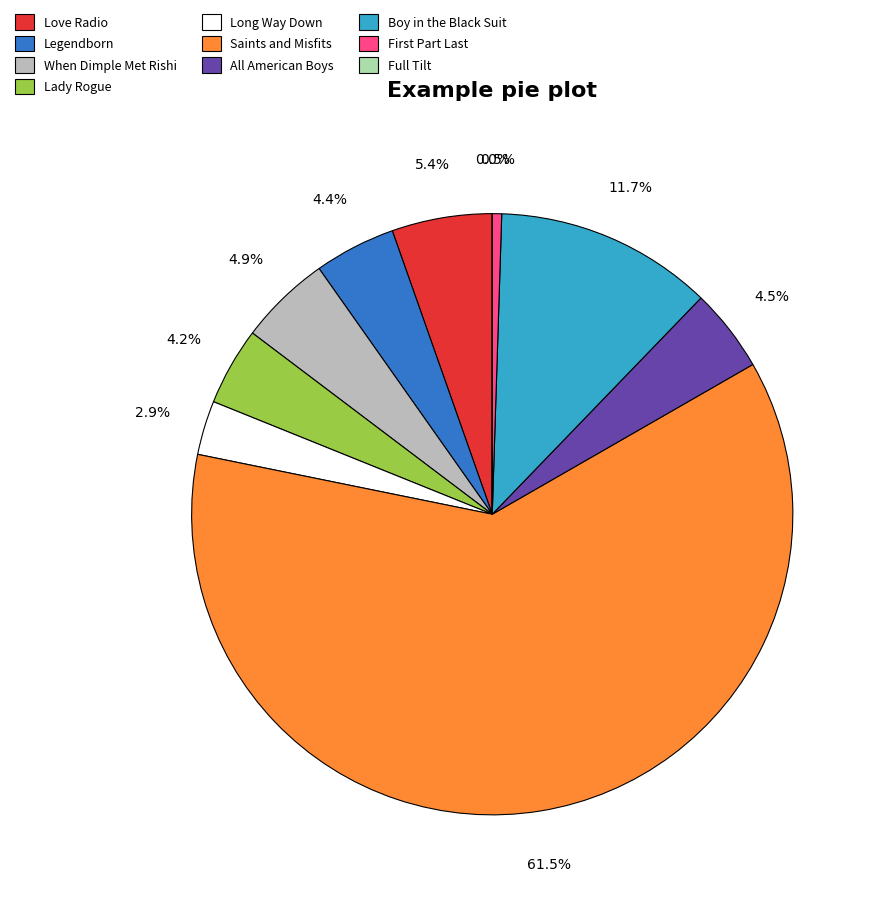

Which has a higher value, Long Way Down or Boy in the Black Suit?

Boy in the Black Suit